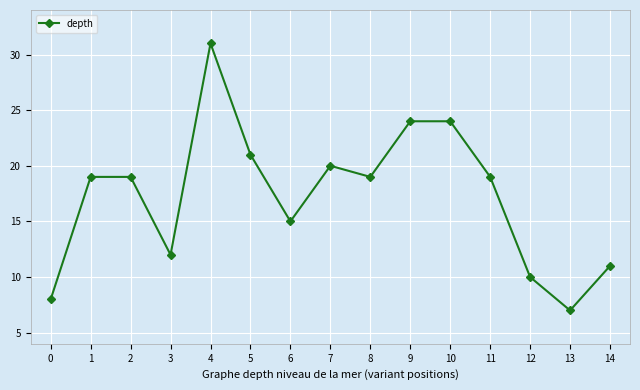

What is the value of the 4th point from the left?

12